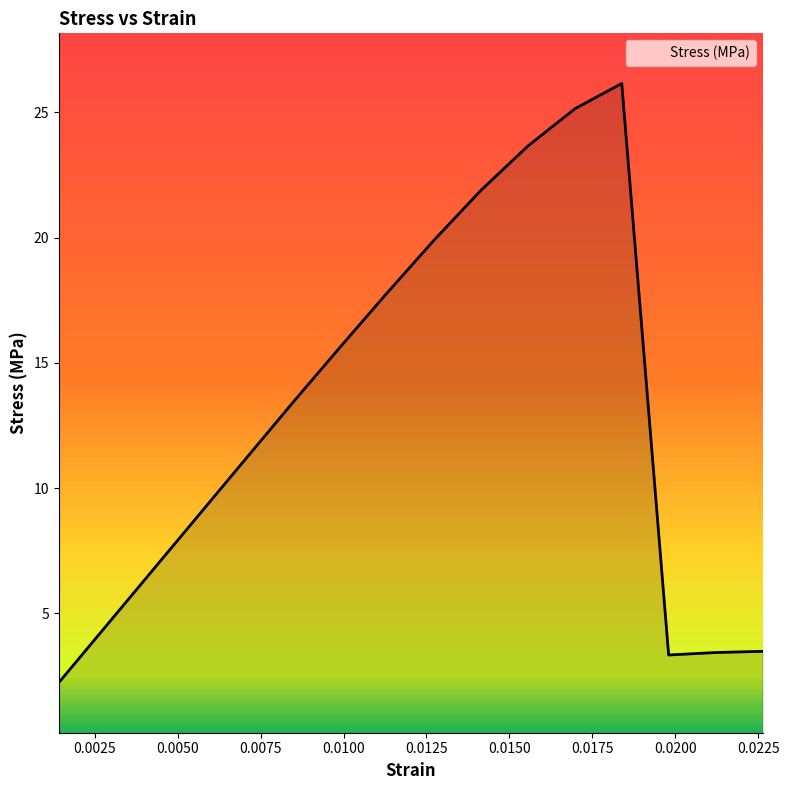

What is the minimum value shown in the chart?

2.2